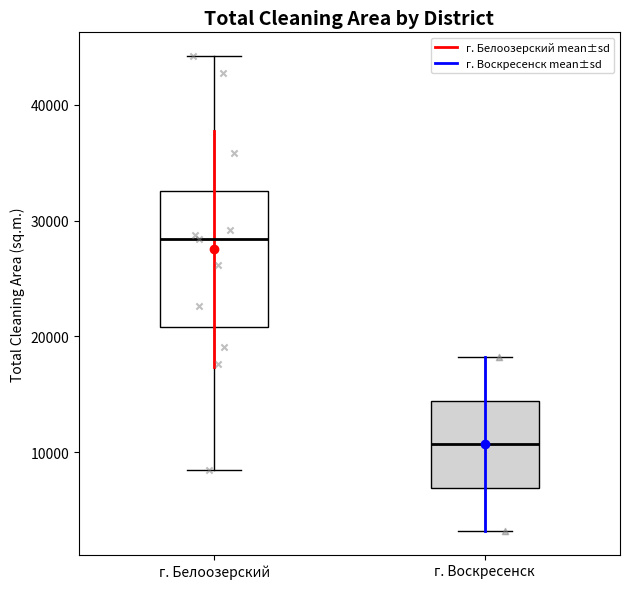

Which box has the lowest median line?

г. Воскресенск